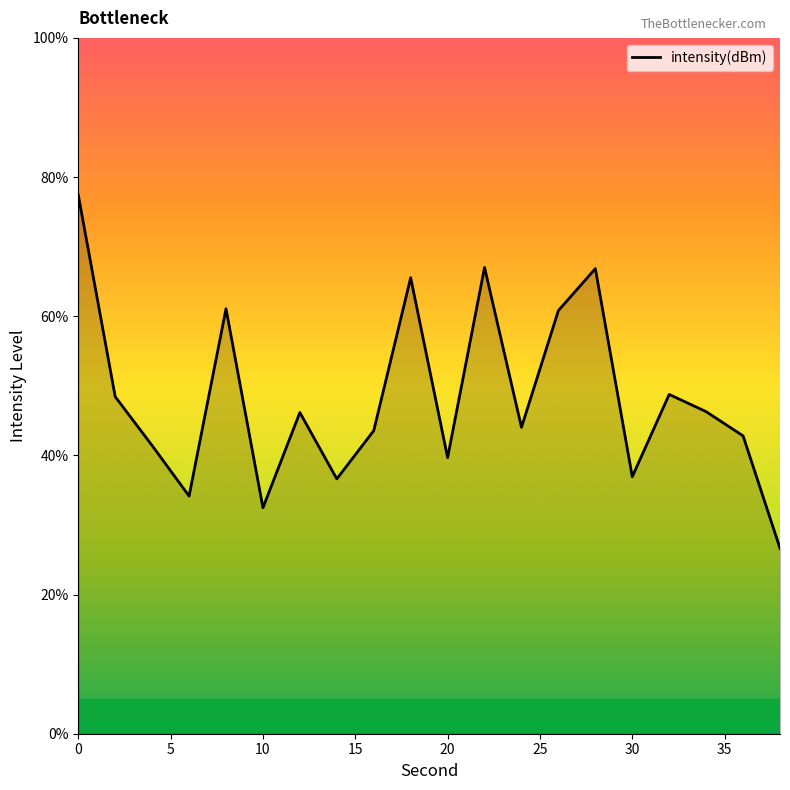

What is the maximum value shown in the chart?

77.4